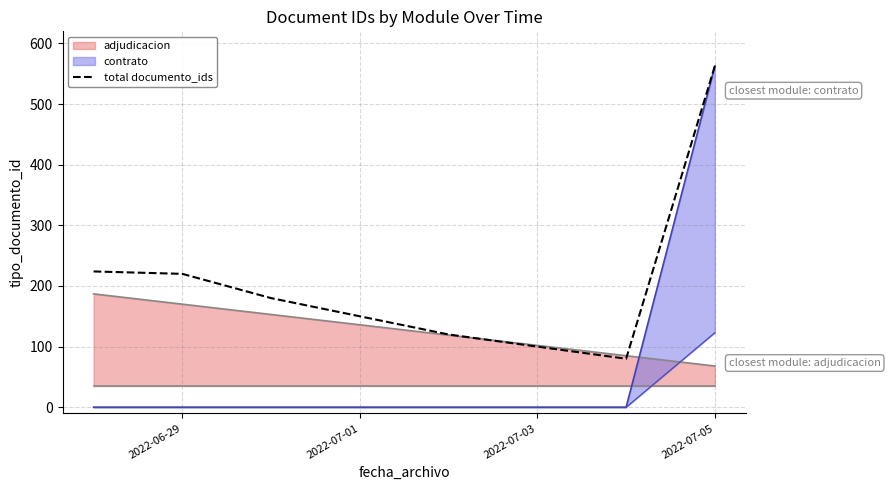

Does the chart display data point markers on the line(s)?

No